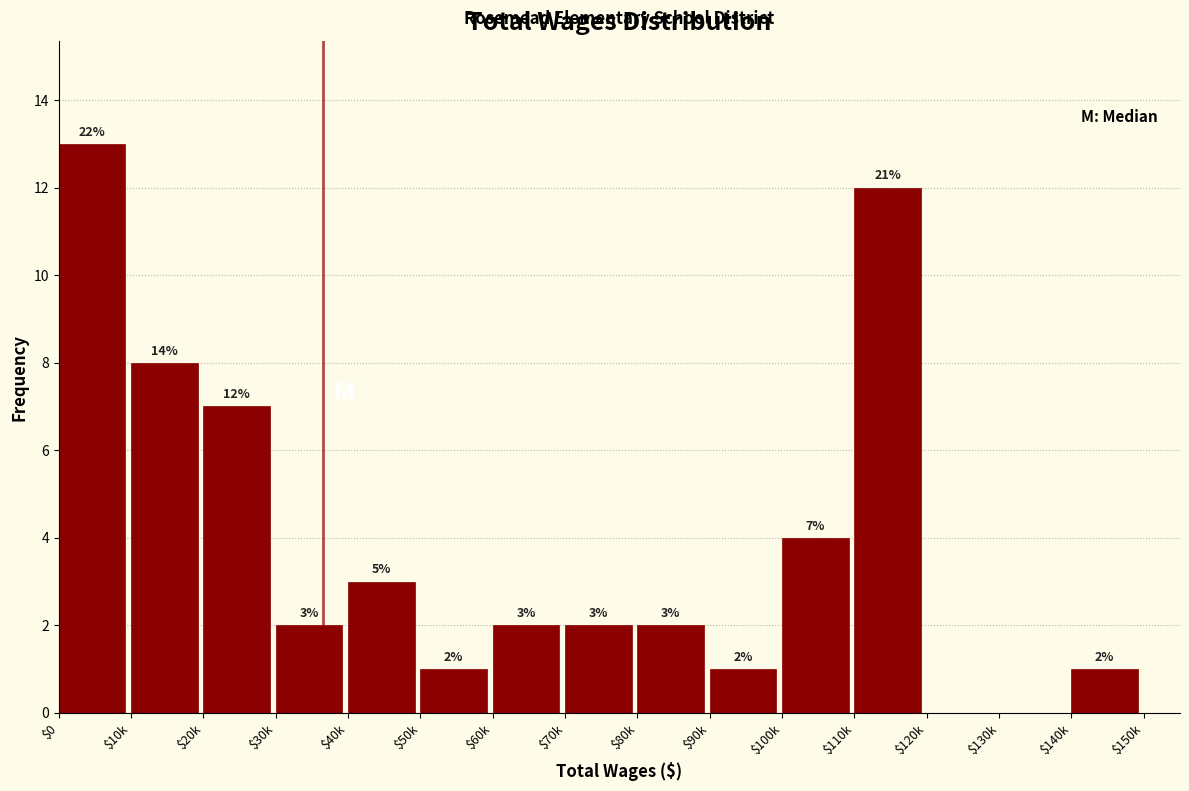

True or false: the data shows 2 at $70k.

True